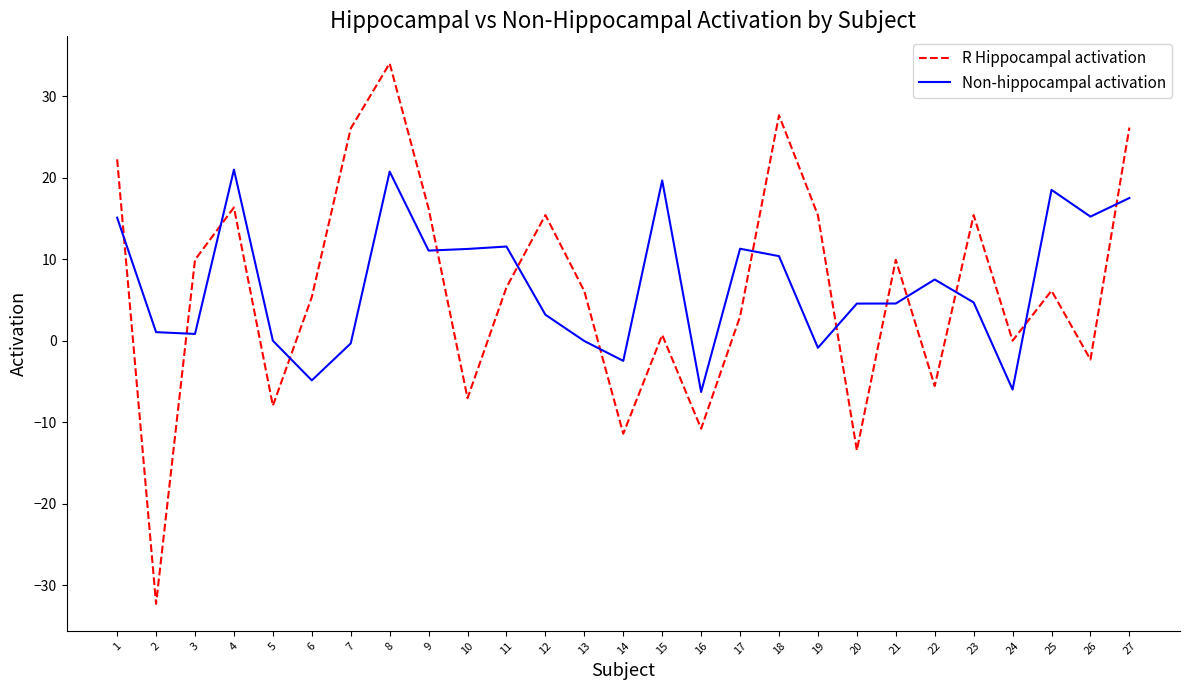

True or false: R Hippocampal activation and Non-hippocampal activation intersect in this chart.

True